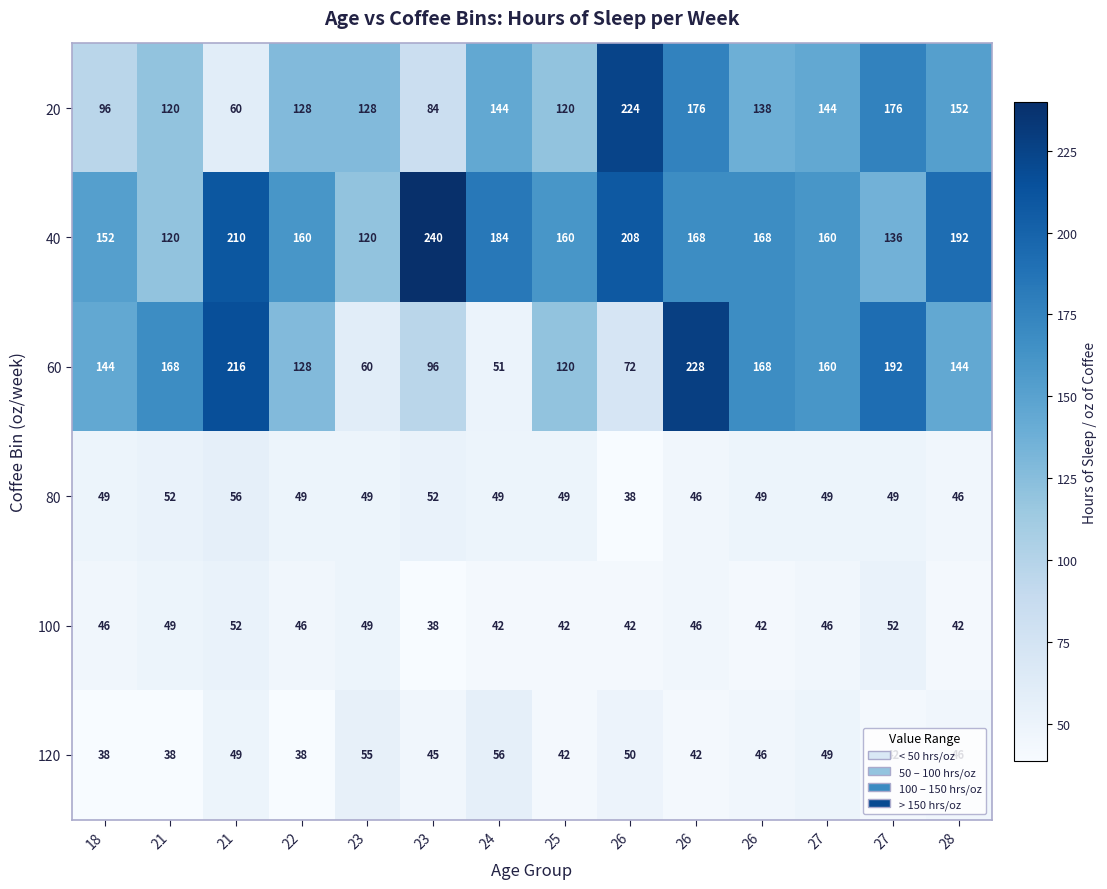

How many distinct data groups are displayed?

6